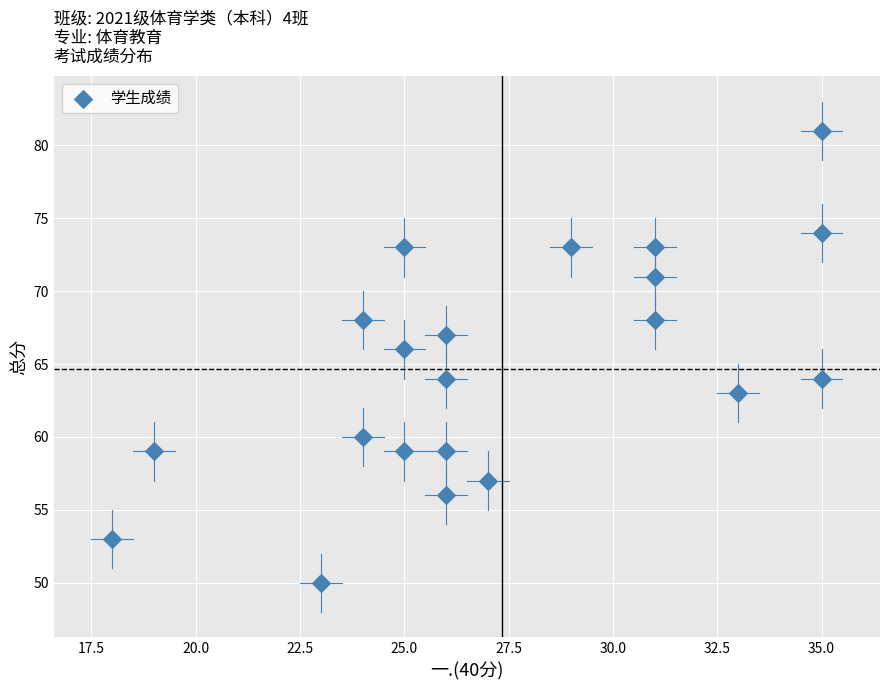

What is the range of Y values (max minus min)?

31